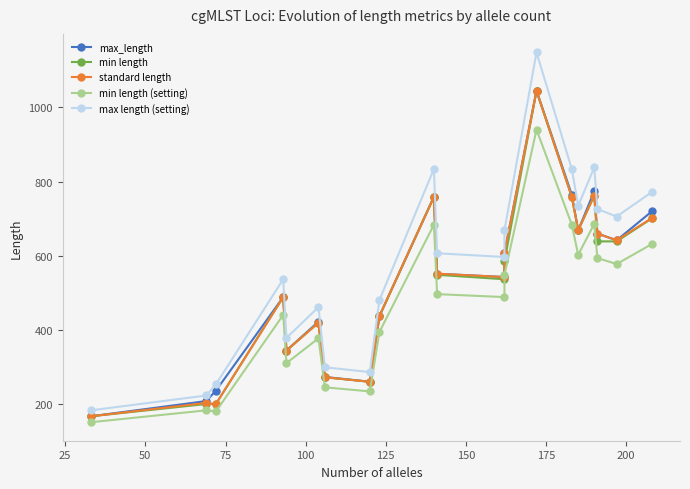

What is the value of the standard length point at the 14th from the left?

1044